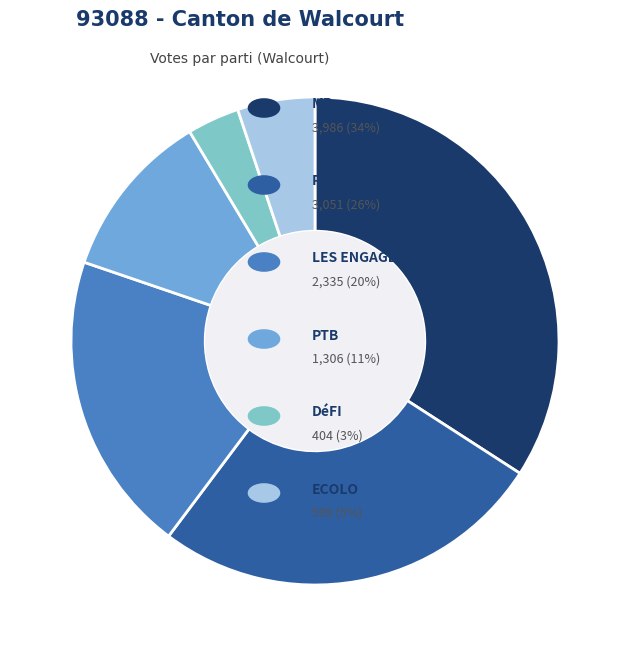

Does any single category account for the majority?

No